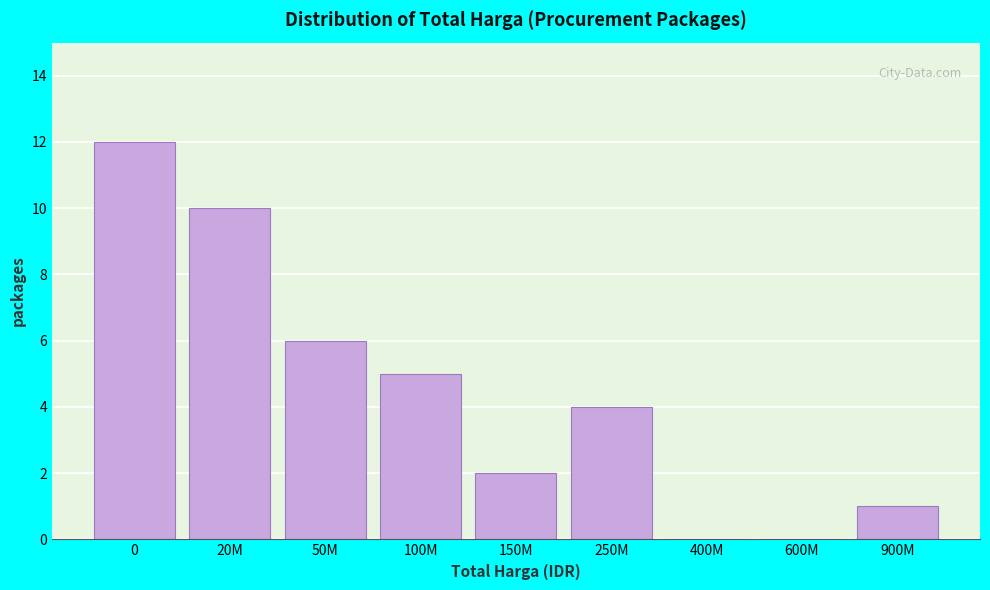

Reading right to left, transcribe all the data shown in this chart.

900M=1	600M=0	400M=0	250M=4	150M=2	100M=5	50M=6	20M=10	0=12